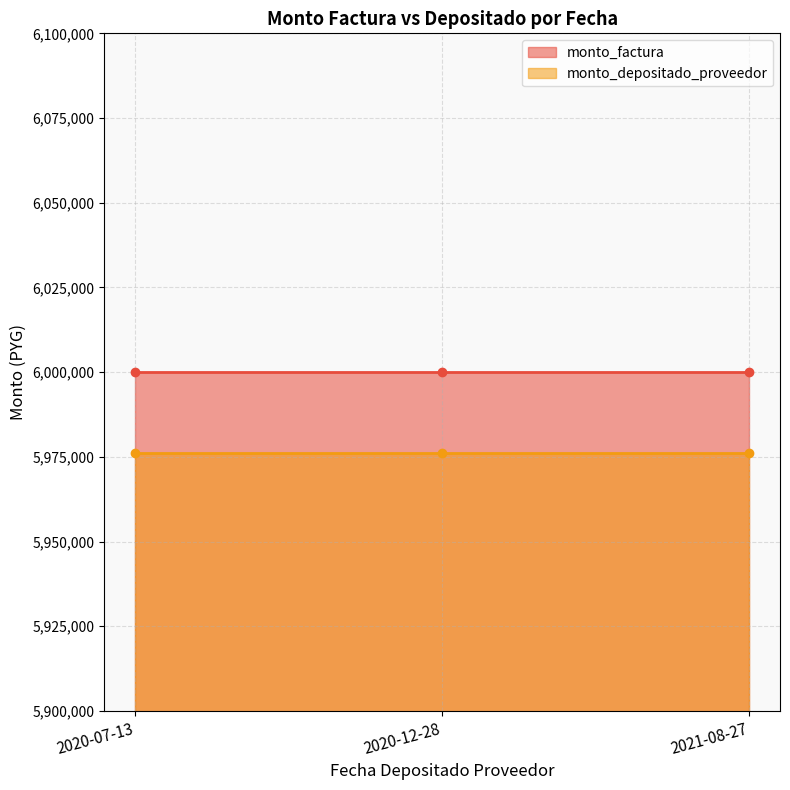

Which category has the highest value across all series?

2020-07-13